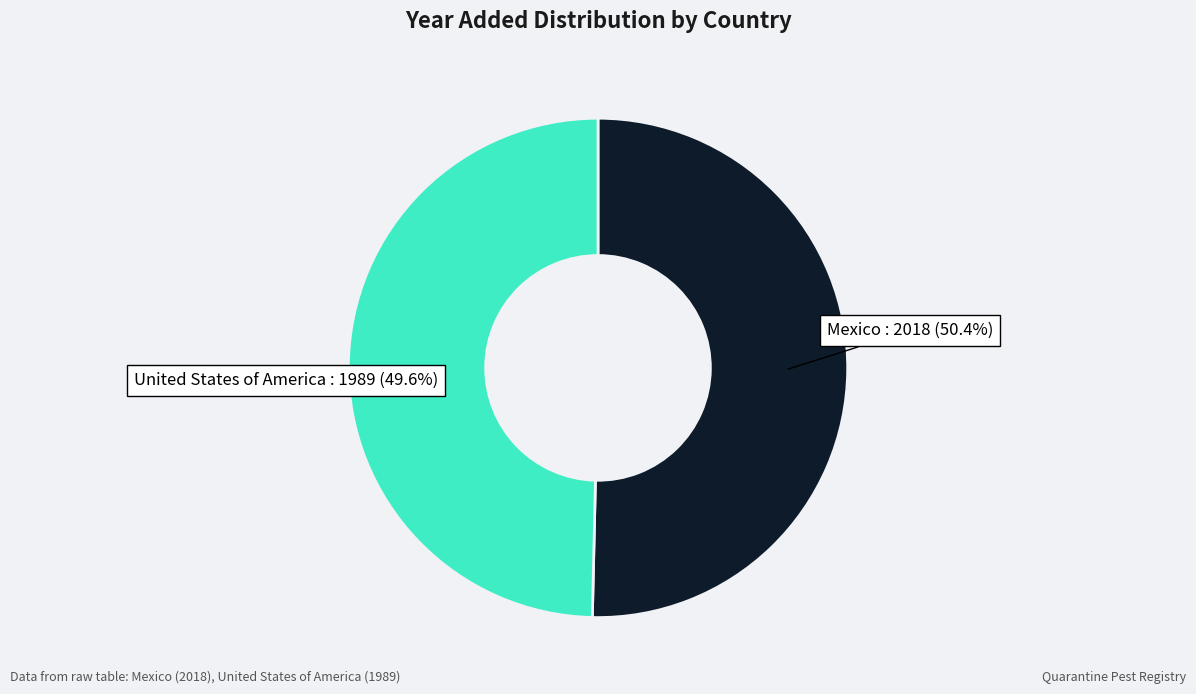

What is the majority slice?

Mexico